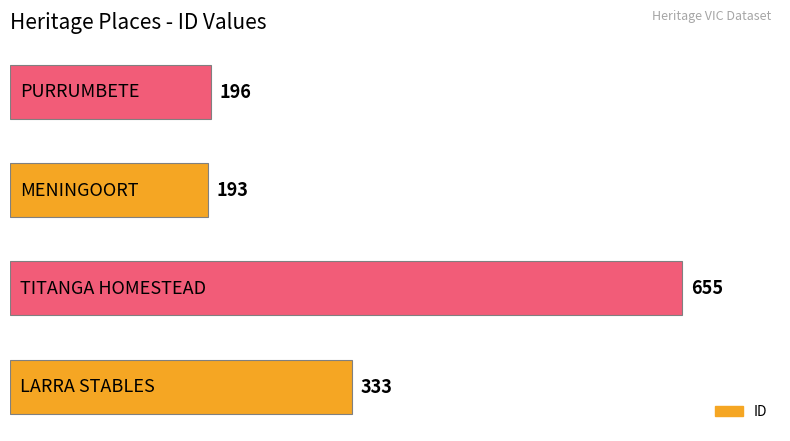

What is the sum of all values?

1377